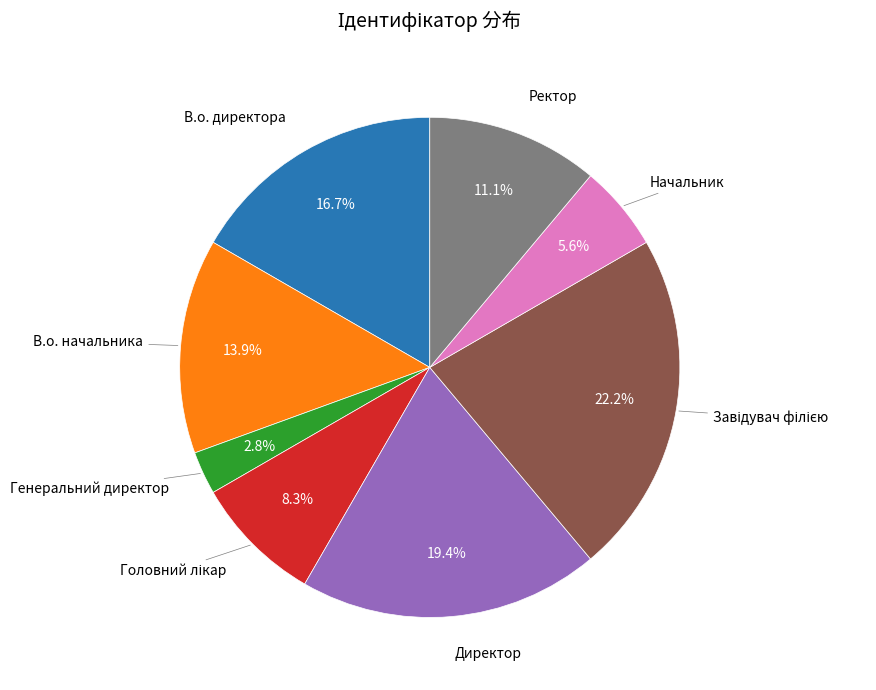

To the nearest percent, what is the difference between the largest and smallest slice percentages?

19%